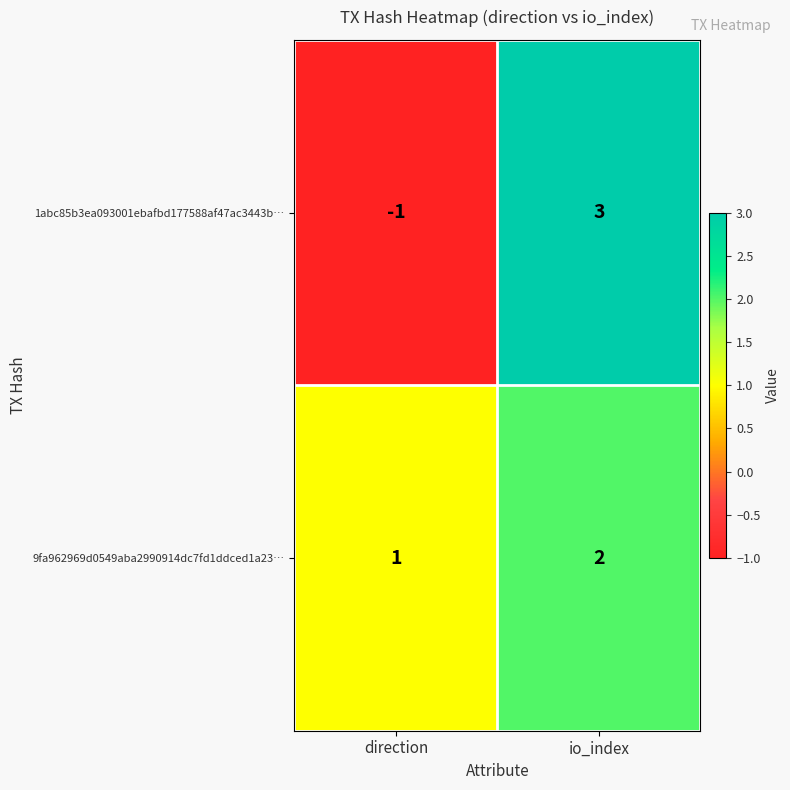

Reading right to left, list all the values displayed in this chart.

1abc85b3ea093001ebafbd177588af47ac3443b…: io_index=3	direction=-1
9fa962969d0549aba2990914dc7fd1ddced1a23…: io_index=2	direction=1